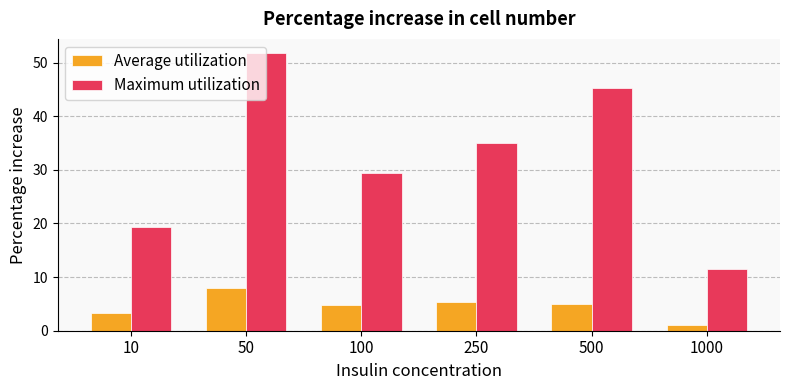

Reading right to left, what are all the values shown in this chart?

Average utilization: 1000=1.1	500=5.0	250=5.3	100=4.7	50=7.9	10=3.2
Maximum utilization: 1000=11.4	500=45.3	250=35.0	100=29.4	50=51.8	10=19.3